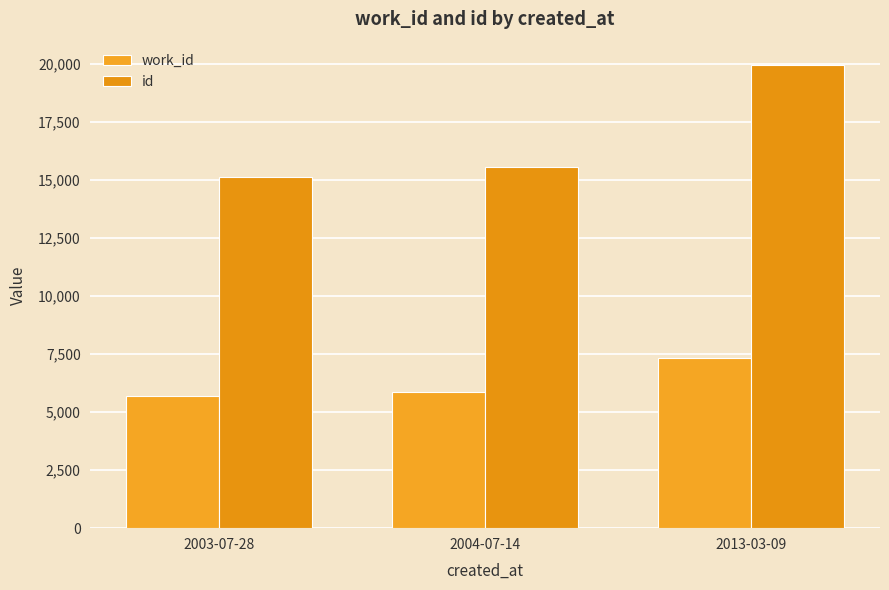

Are the bars grouped side by side (vs. stacked)?

Yes